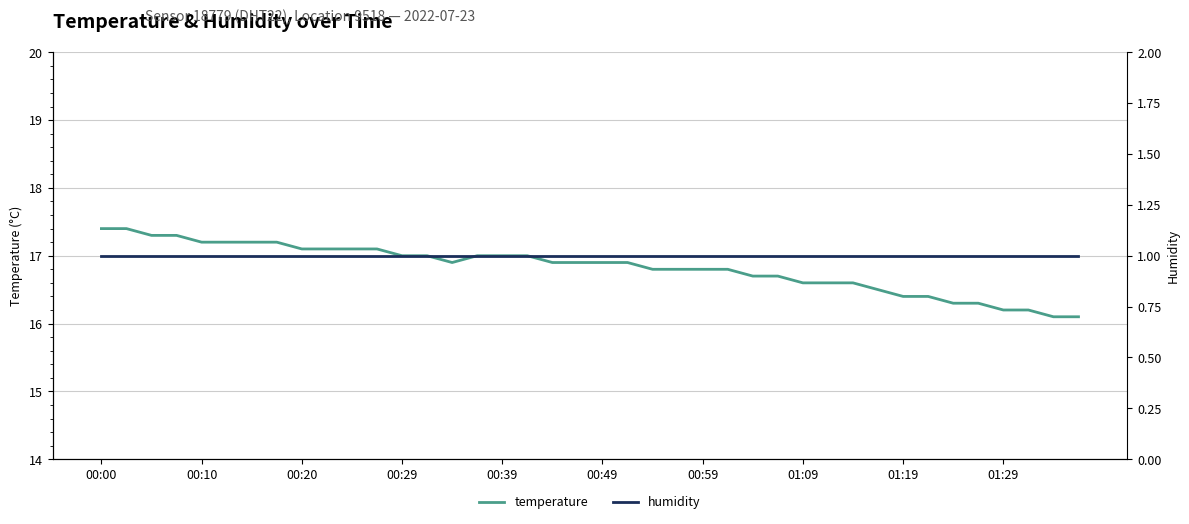

What is the minimum value for temperature?

16.1